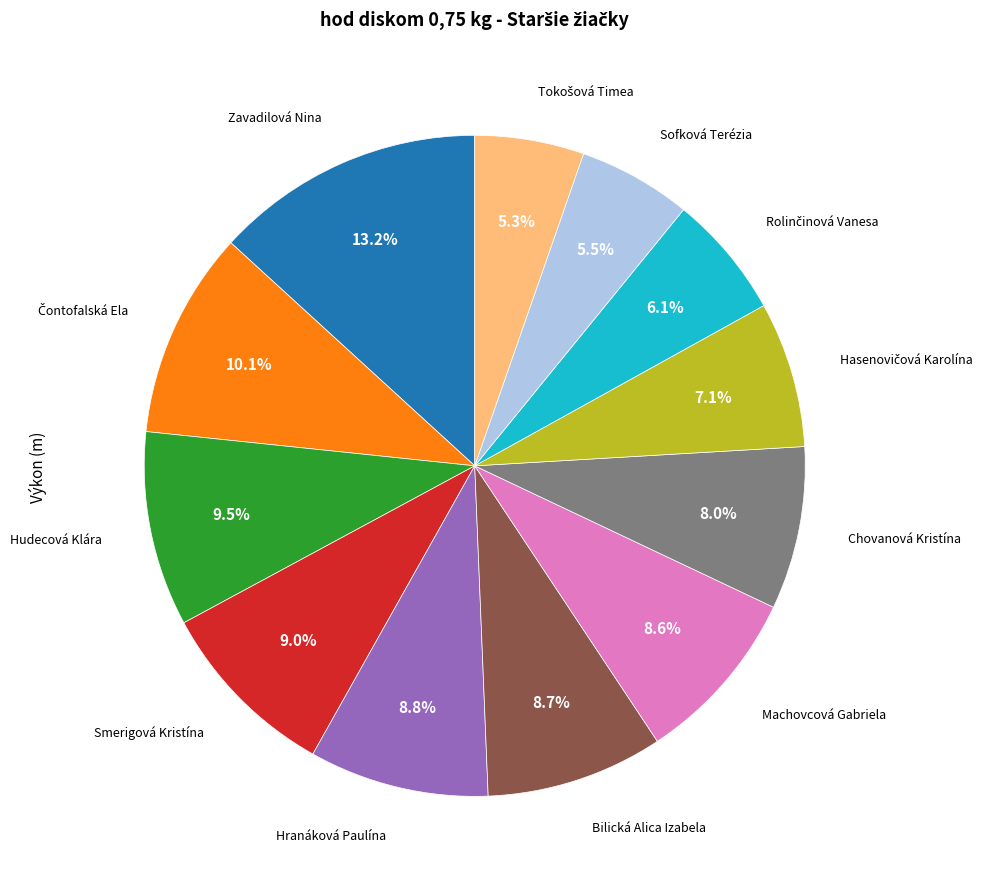

Does any single category account for the majority?

No